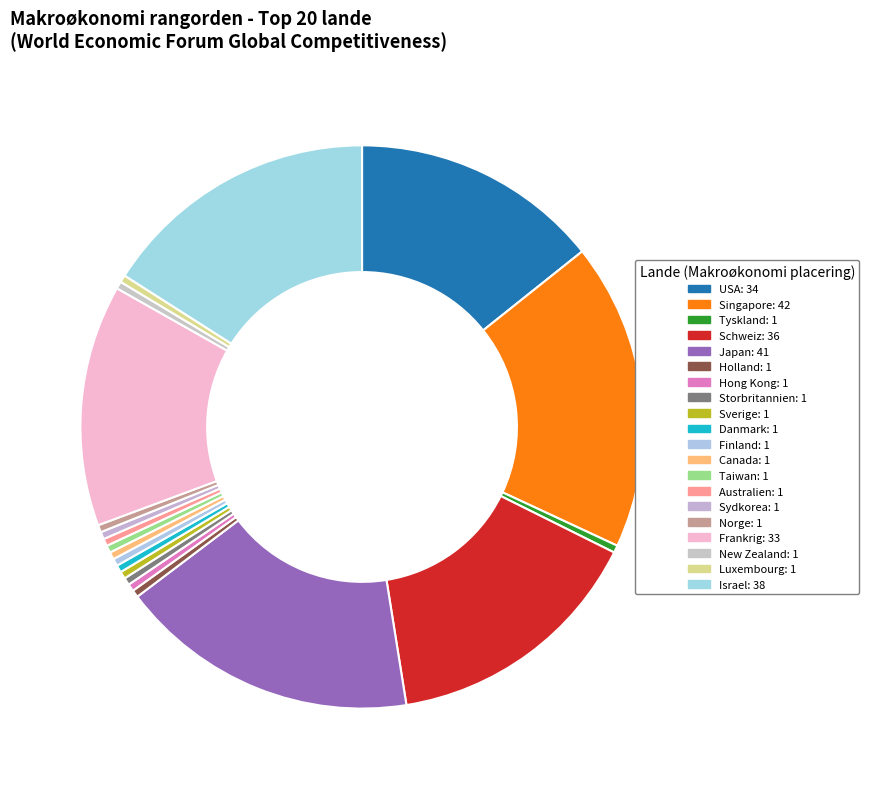

Rank the categories by value from lowest to highest.

Tyskland, Holland, Hong Kong, Storbritannien, Sverige, Danmark, Finland, Canada, Taiwan, Australien, Sydkorea, Norge, New Zealand, Luxembourg, Frankrig, USA, Schweiz, Israel, Japan, Singapore